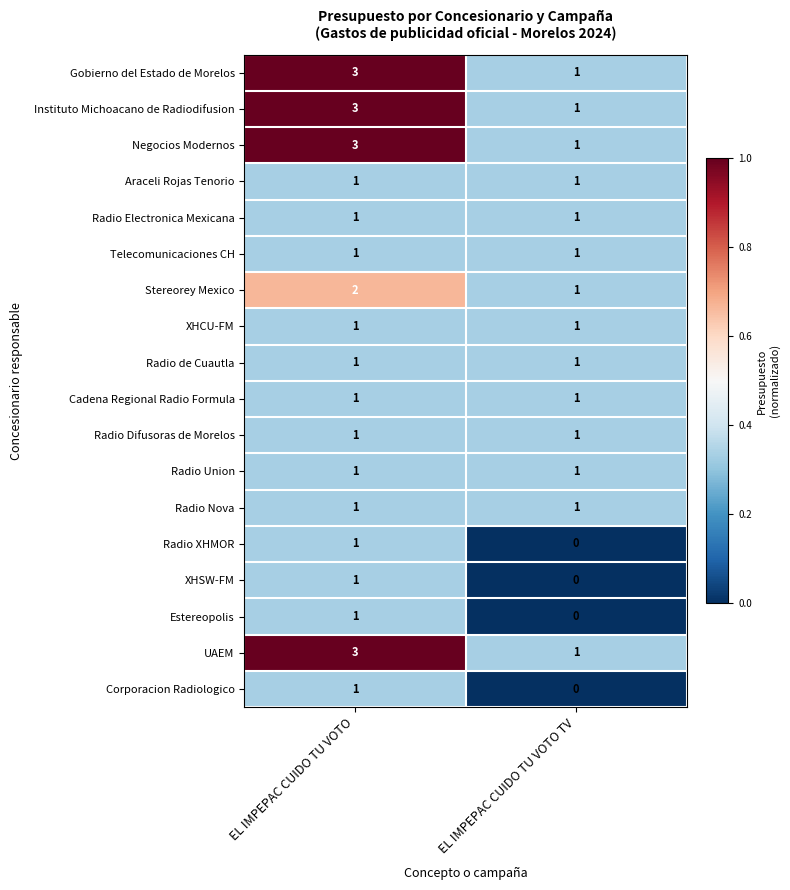

At which category is the sum across all series the highest?

EL IMPEPAC CUIDO TU VOTO